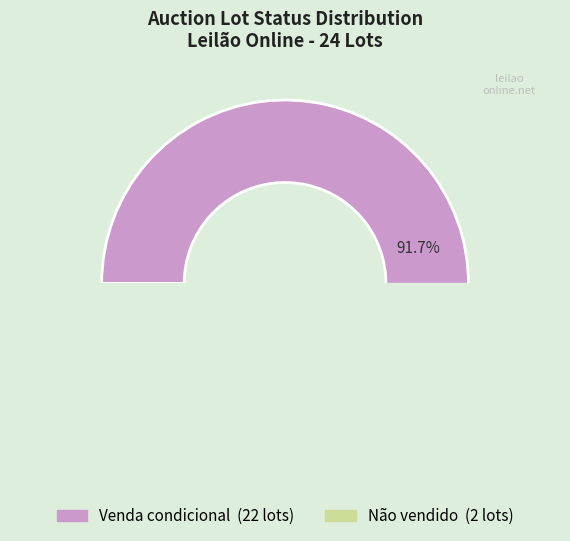

Does any single category account for the majority?

Yes